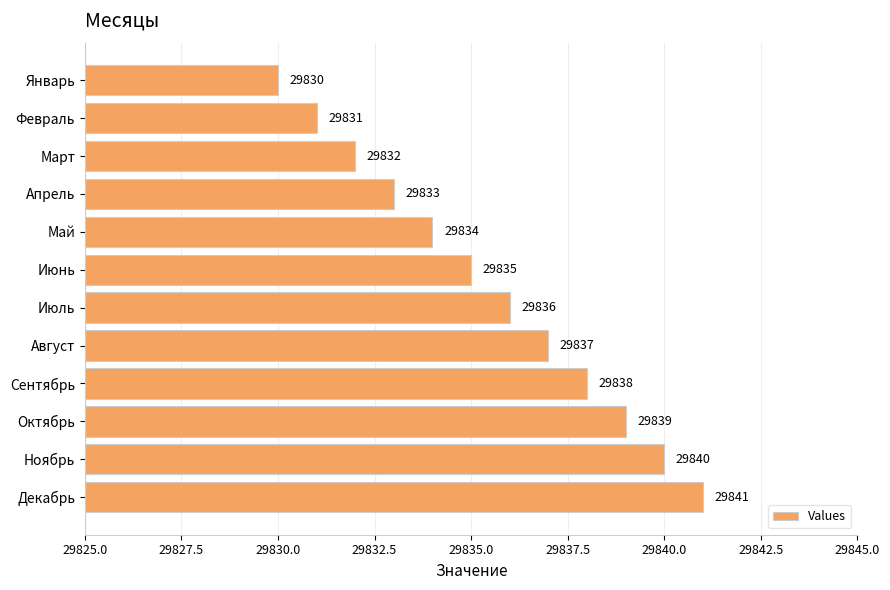

How many data points does each series have?

12